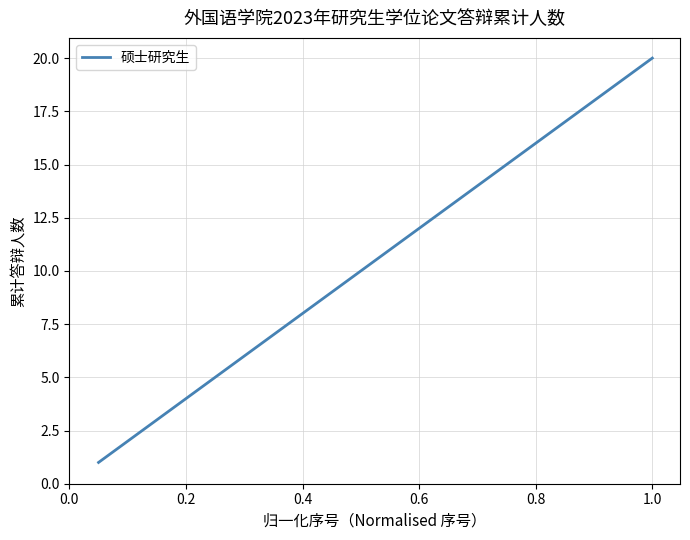

Reading left to right, extract all data points from this chart.

1	2	3	4	5	6	7	8	9	10	11	12	13	14	15	16	17	18	19	20